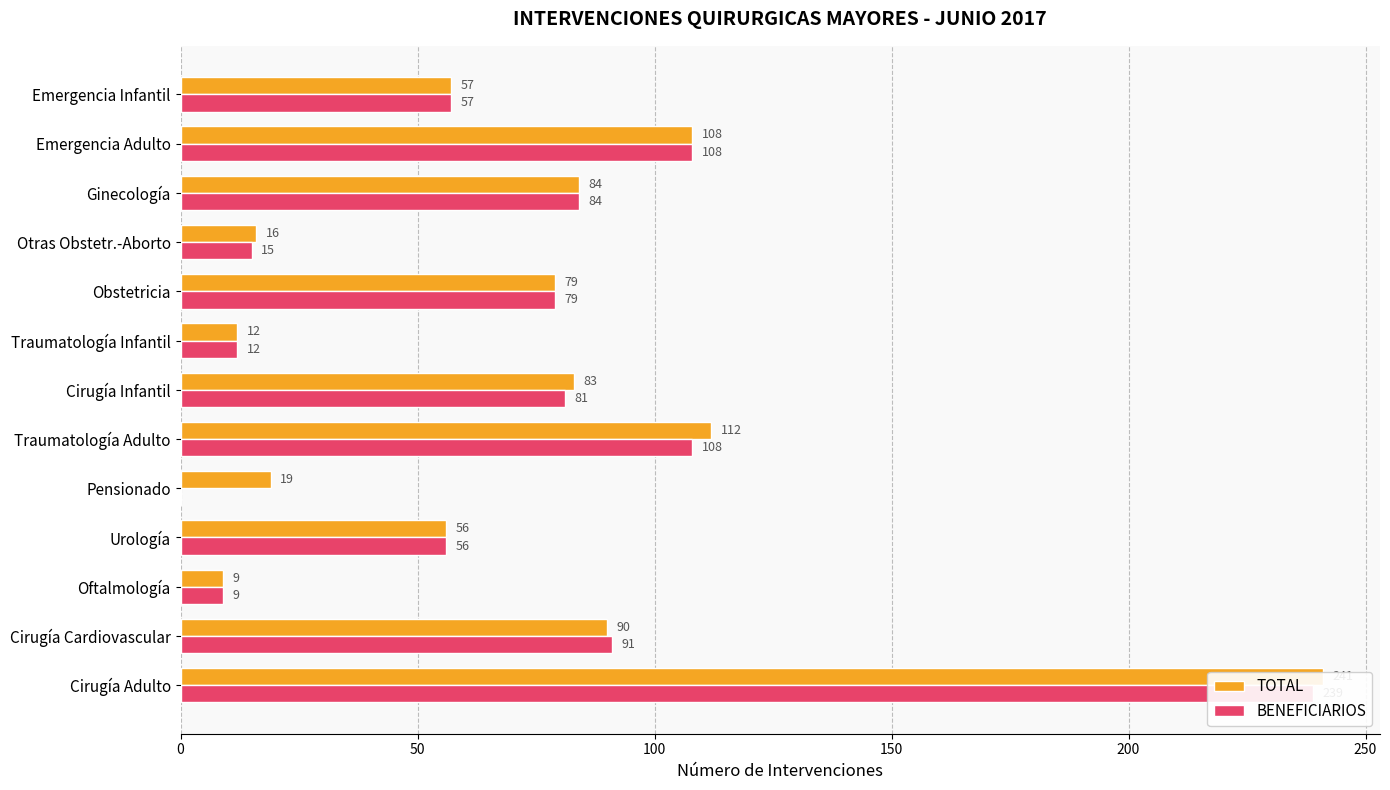

What is the maximum value for TOTAL?

241